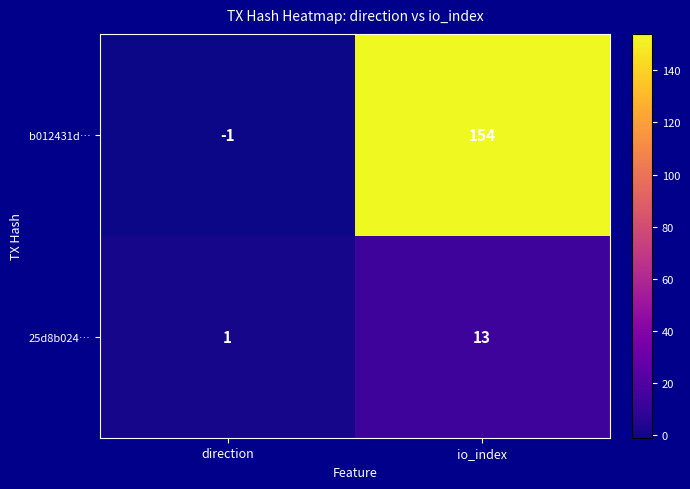

Reading left to right, what are all the values shown in this chart?

b012431d…: direction=-1	io_index=154
25d8b024…: direction=1	io_index=13